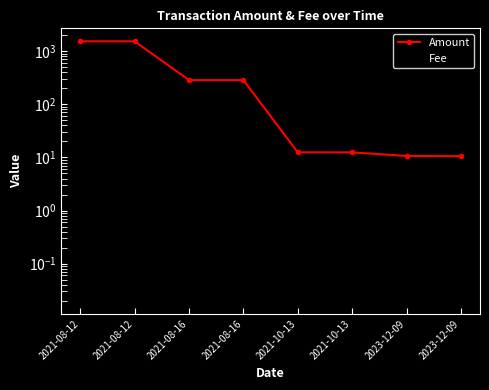

True or false: Fee and Amount cross at least once.

False